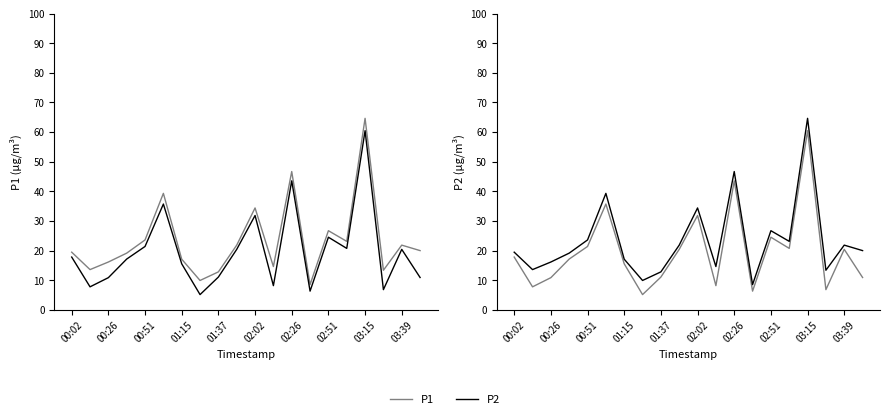

What is the difference between the P2 values at 01:15 and 02:02?

16.3